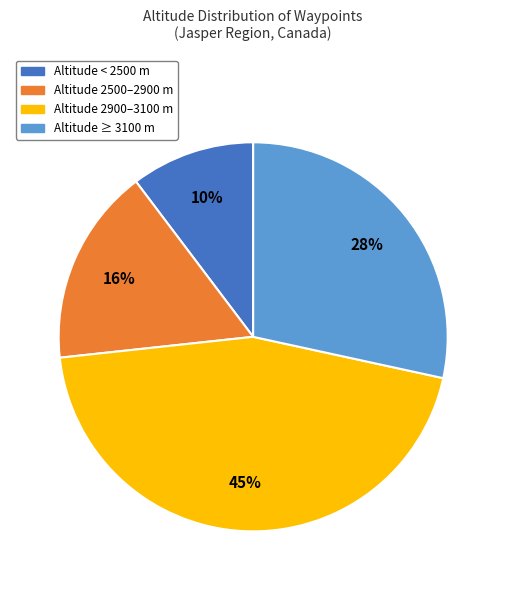

To the nearest percent, what is the average slice percentage?

25%